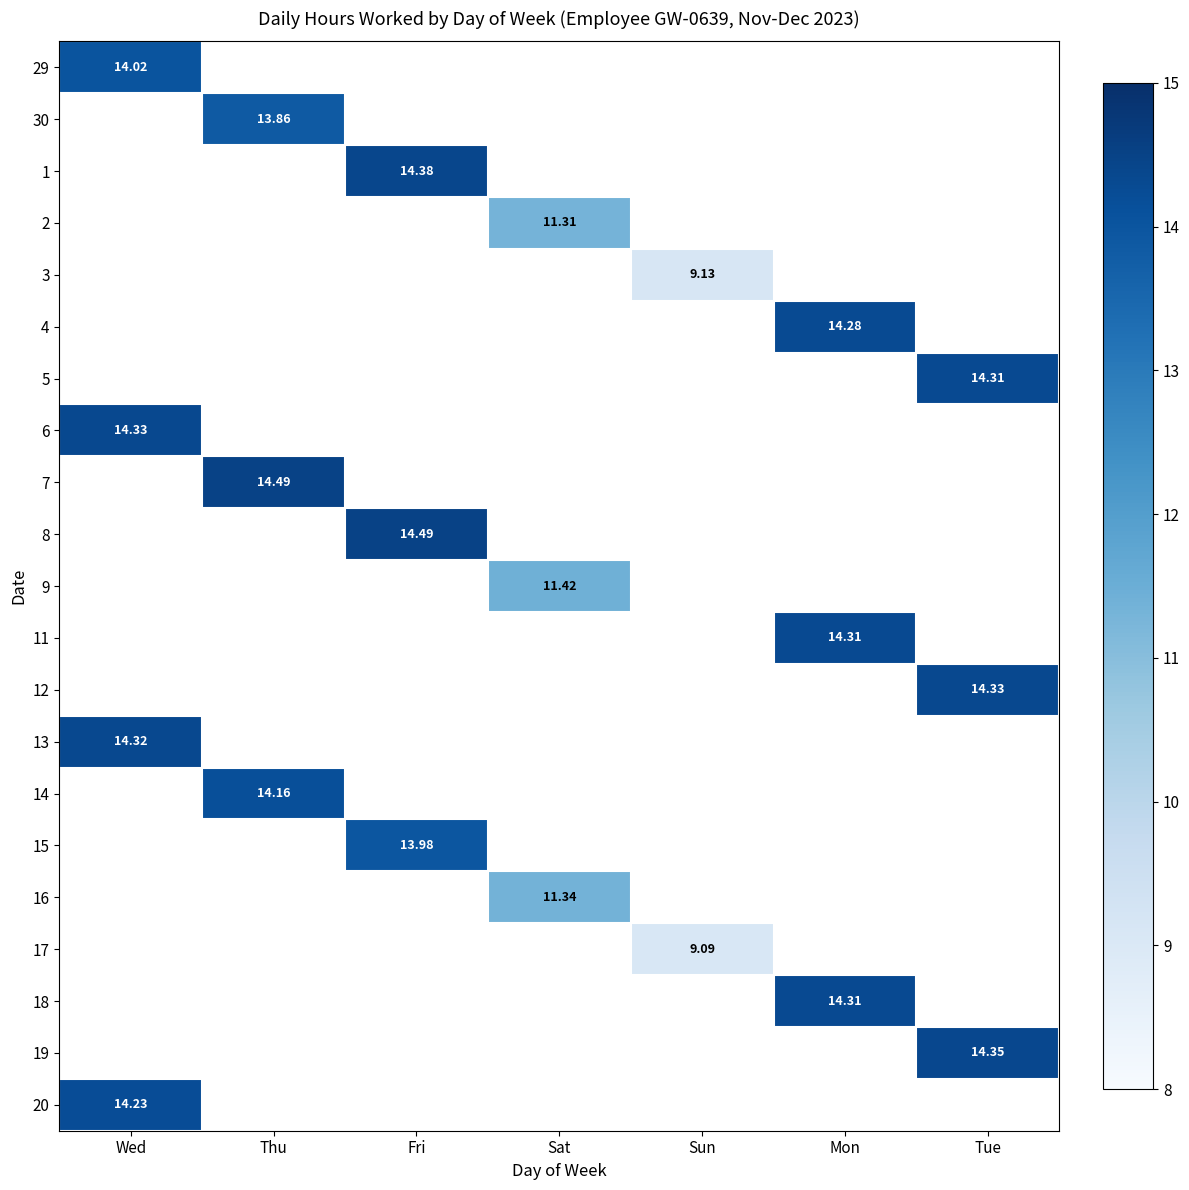

Which series has the widest spread of values?

29